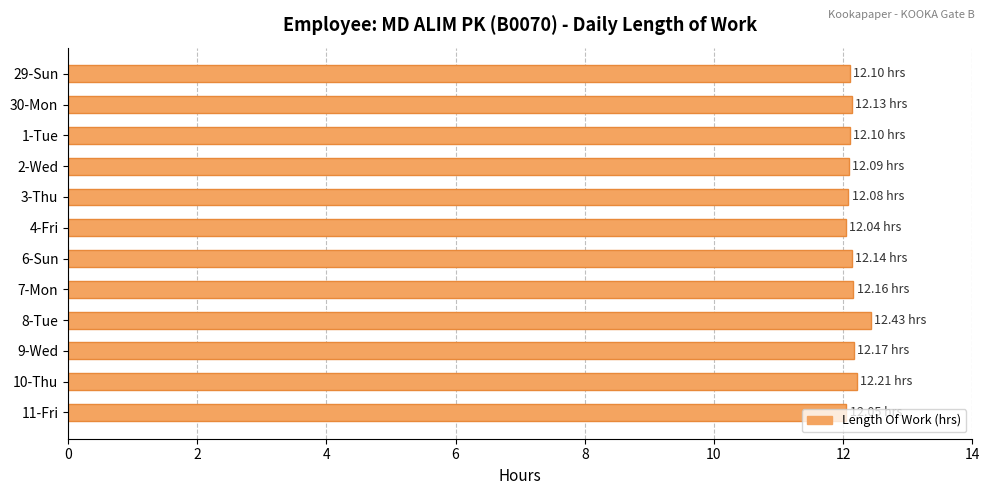

What is the sum of the values at 11-Fri and 8-Tue?

24.5